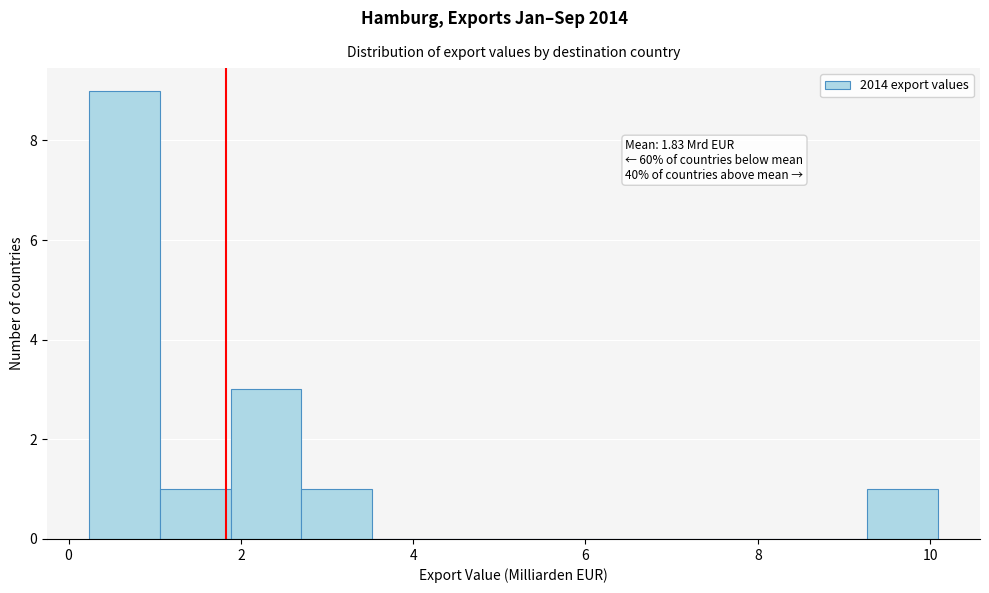

Over which range of the x-axis is the bar tallest?

0.2 to 1.0